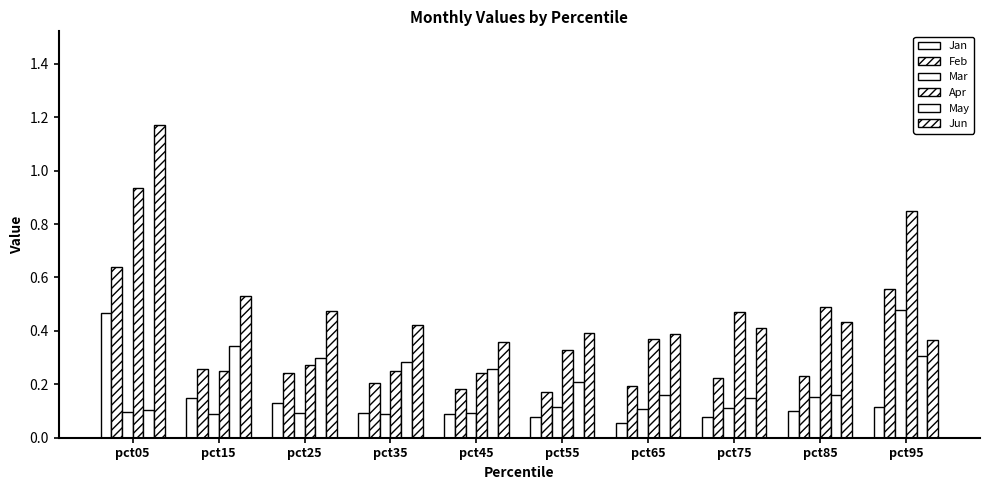

What is the sum of the Mar values at pct25 and pct85?

0.2